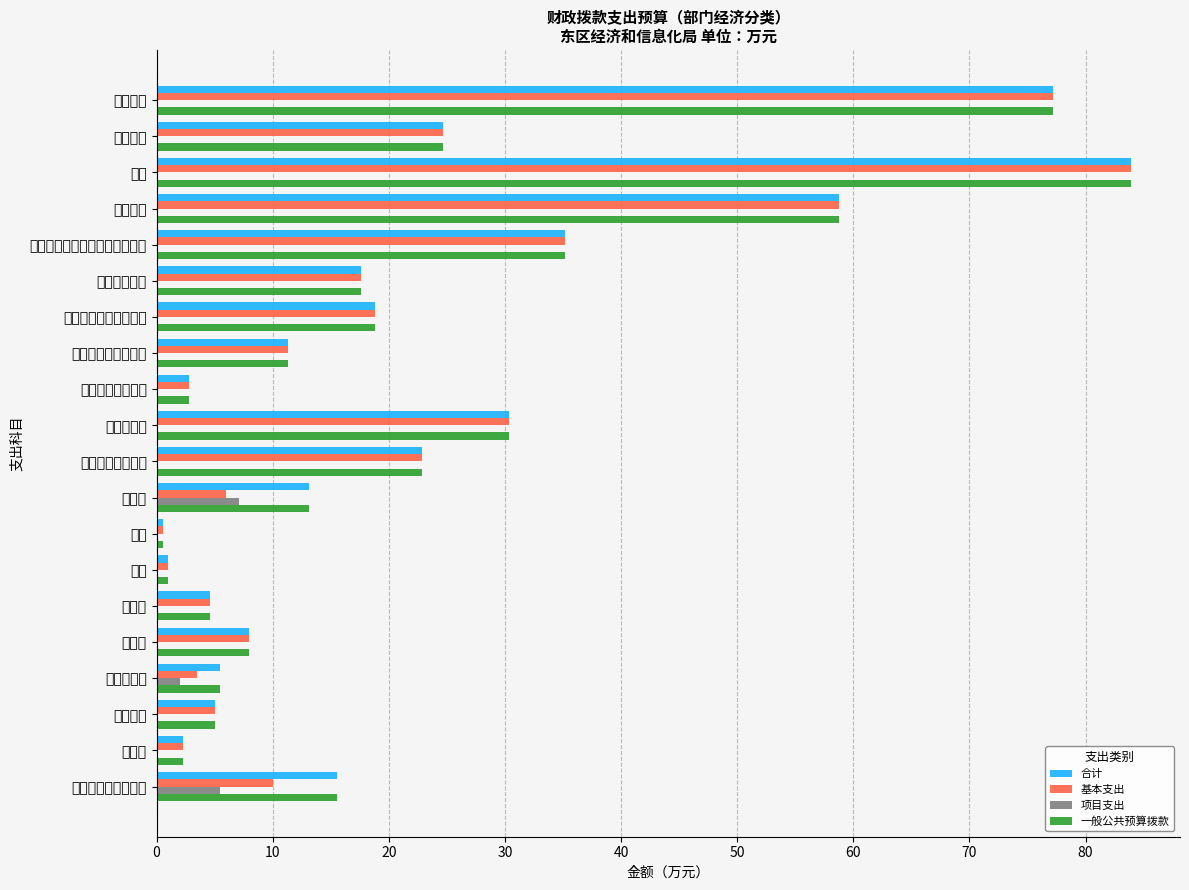

Rank the series by their maximum value, from lowest to highest.

项目支出, 合计, 基本支出, 一般公共预算拨款